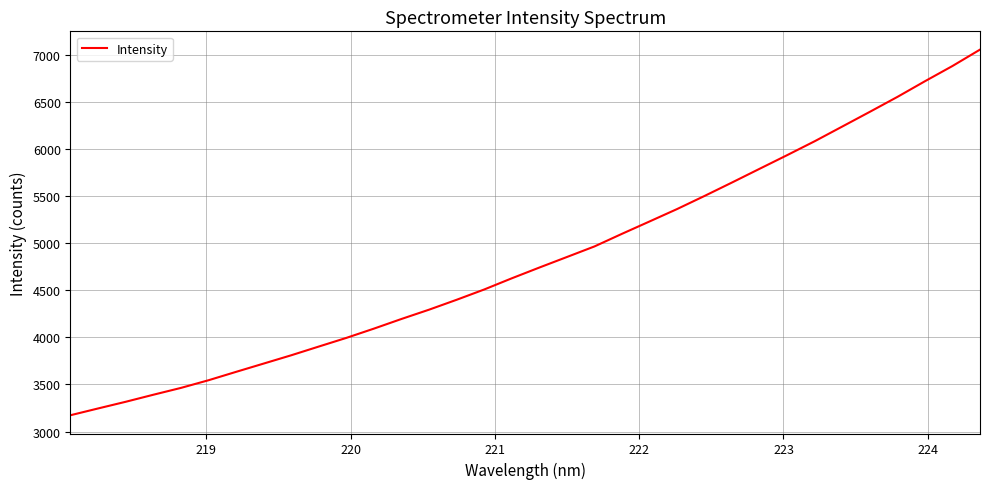

What is the difference between the maximum and minimum values?

3881.5